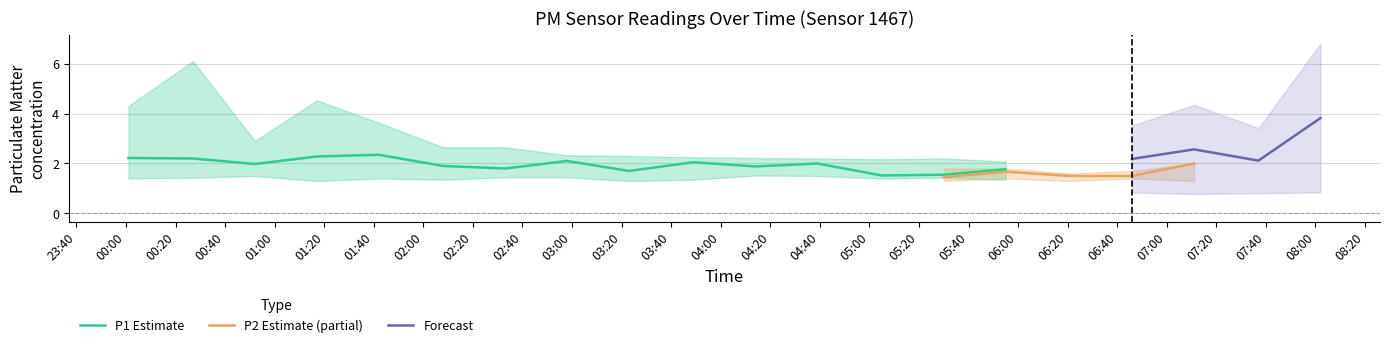

The value of P1_lower at 05:05 is 1.4. True or false?

True